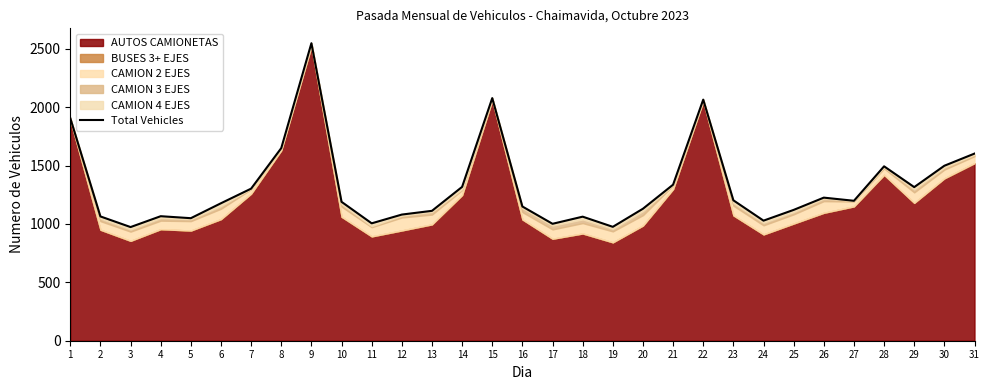

How many interior local peaks (higher than both neighbors) does the data have?

7